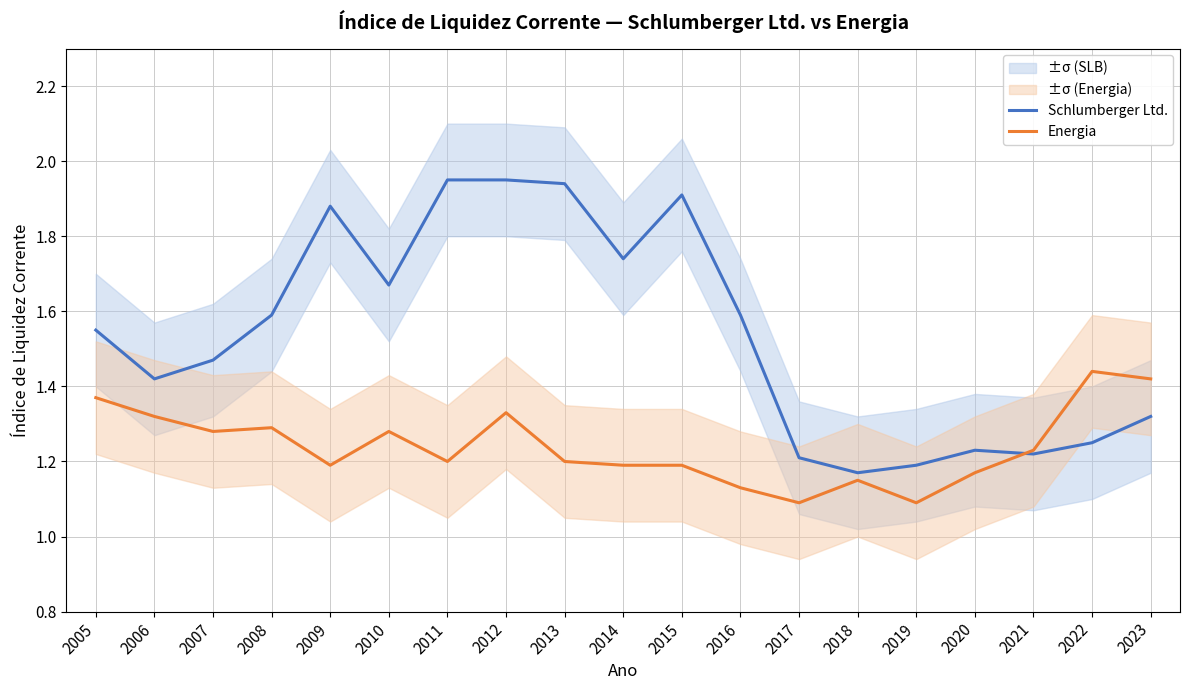

At how many categories does at least one series exceed 1?

19